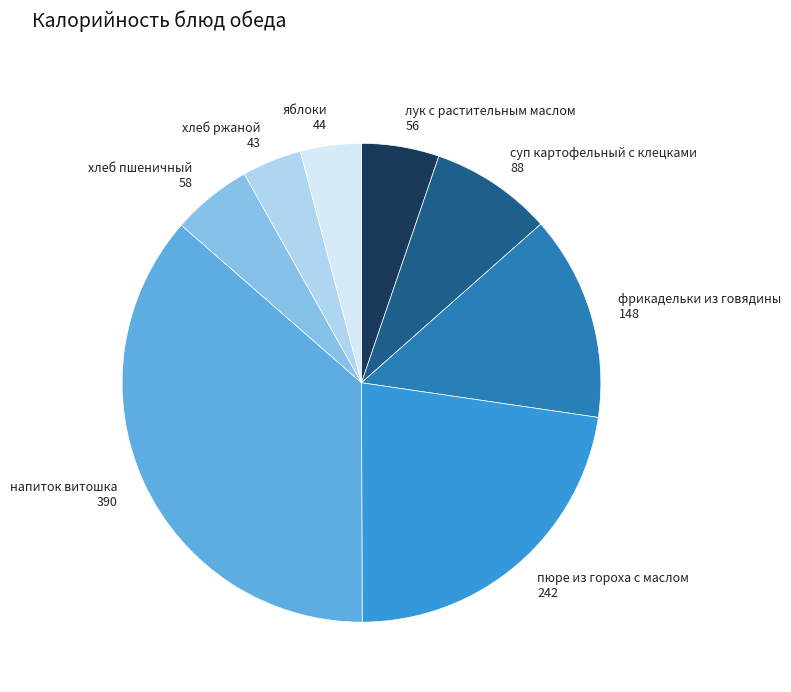

Approximately how many times larger is the value at хлеб пшеничный 58 compared to лук с растительным маслом 56?

1.0